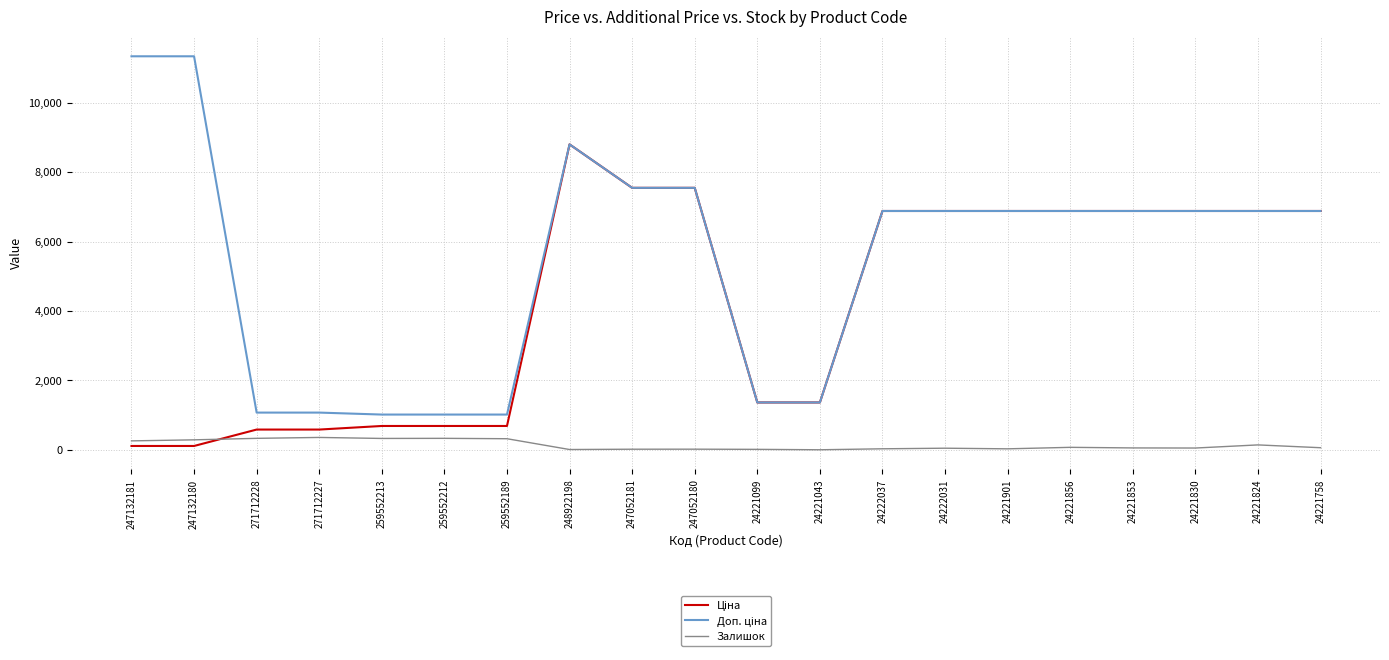

At which category is the sum across all series the highest?

248922198